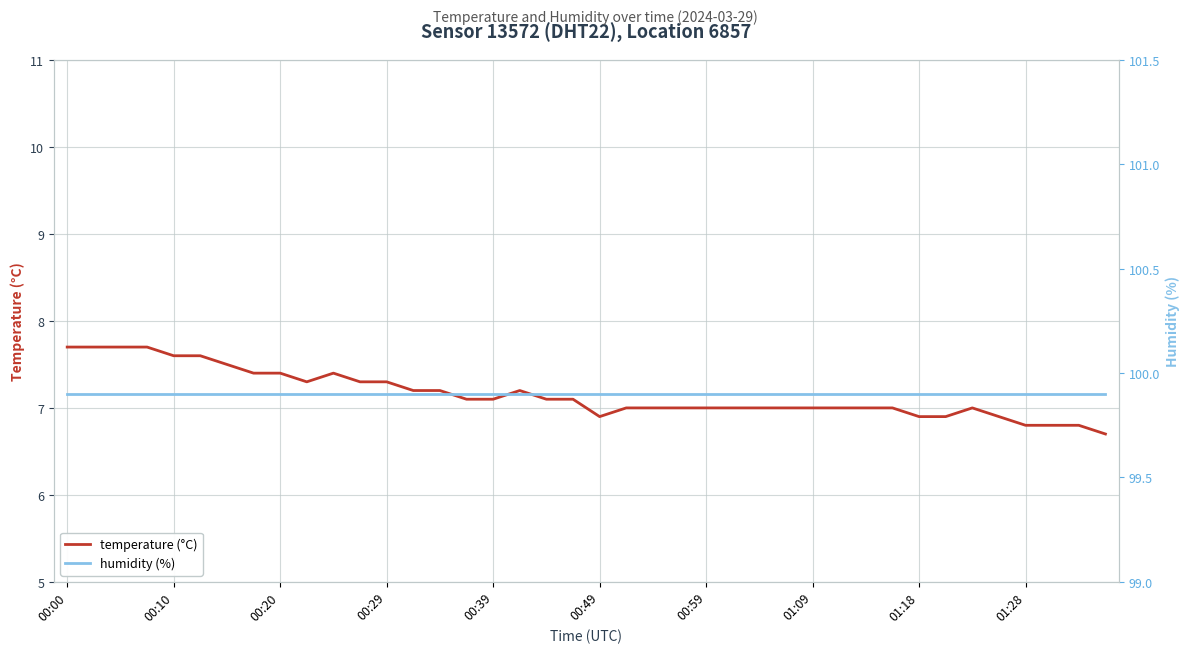

Reading left to right, transcribe all the data shown in this chart.

temperature (°C): 7.7	7.7	7.7	7.7	7.6	7.6	7.5	7.4	7.4	7.3	7.4	7.3	7.3	7.2	7.2	7.1	7.1	7.2	7.1	7.1	6.9	7.0	7.0	7.0	7.0	7.0	7.0	7.0	7.0	7.0	7.0	7.0	6.9	6.9	7.0	6.9	6.8	6.8	6.8	6.7
humidity (%): 99.9	99.9	99.9	99.9	99.9	99.9	99.9	99.9	99.9	99.9	99.9	99.9	99.9	99.9	99.9	99.9	99.9	99.9	99.9	99.9	99.9	99.9	99.9	99.9	99.9	99.9	99.9	99.9	99.9	99.9	99.9	99.9	99.9	99.9	99.9	99.9	99.9	99.9	99.9	99.9